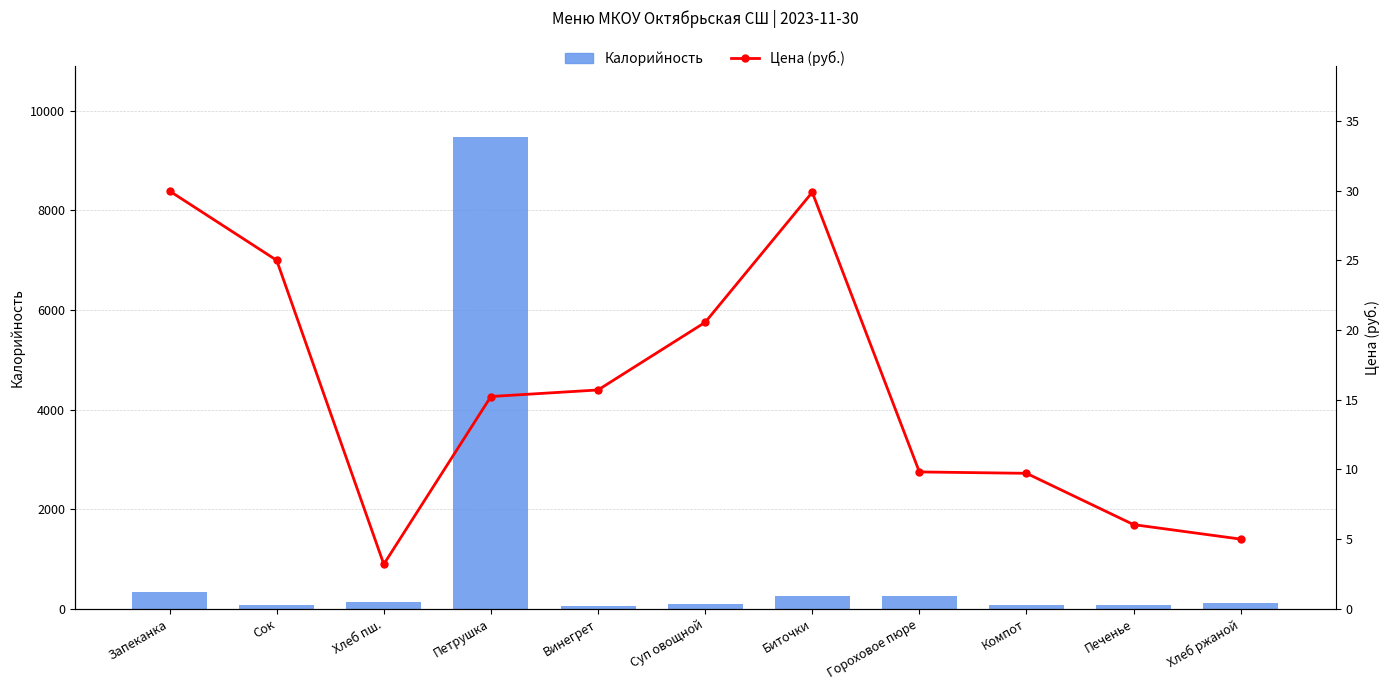

What is the value of the Калорийность bar at the 6th from the left?

88.1